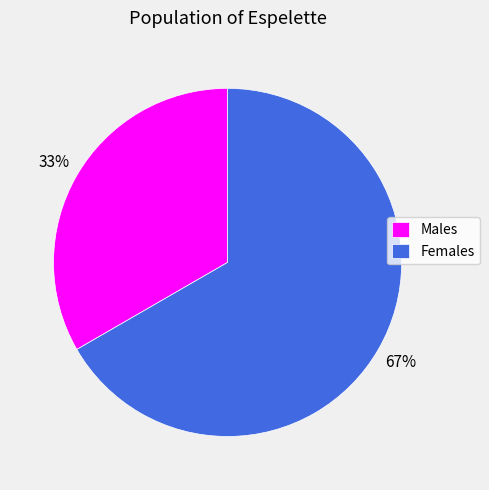

Count the number of slices in the pie.

2